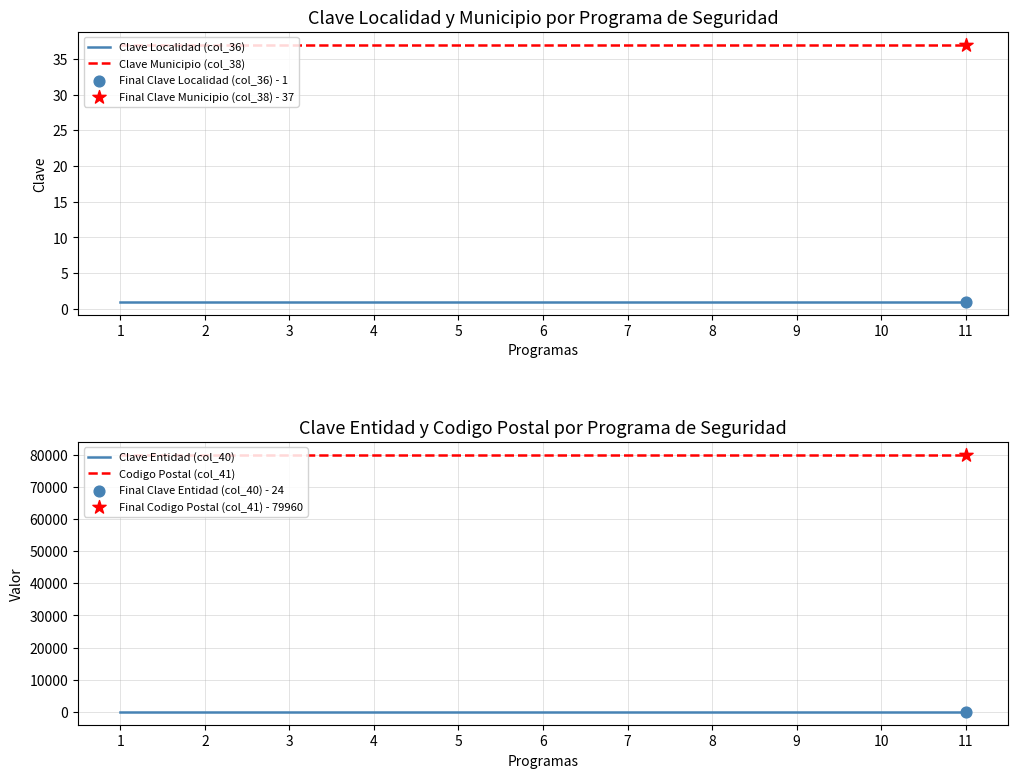

Which series has the largest total across all categories?

Codigo Postal (col_41)